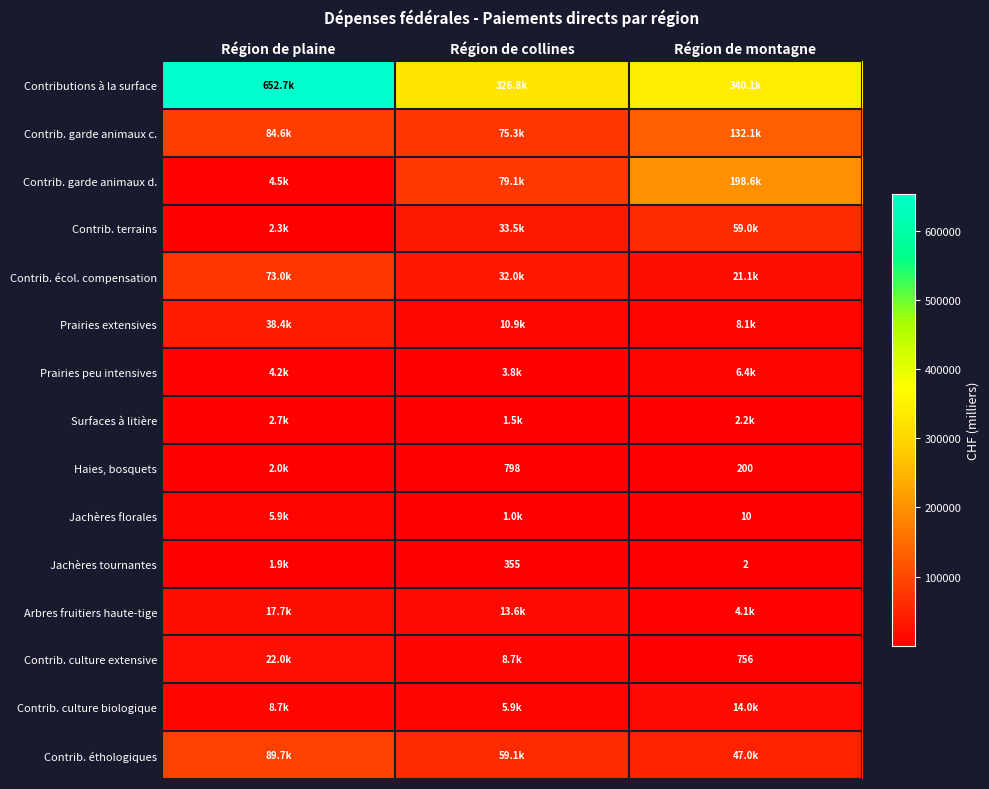

At how many categories does at least one series exceed 81368?

3